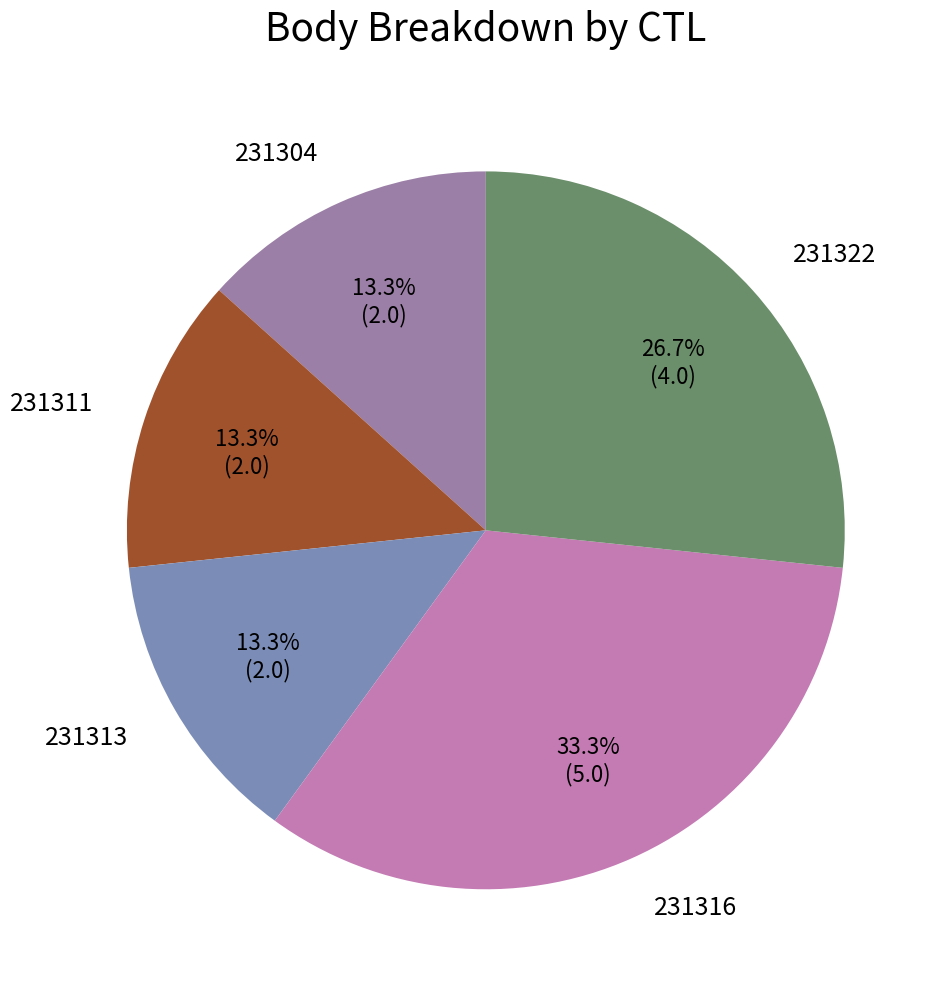

What is the largest slice in the pie chart?

231316